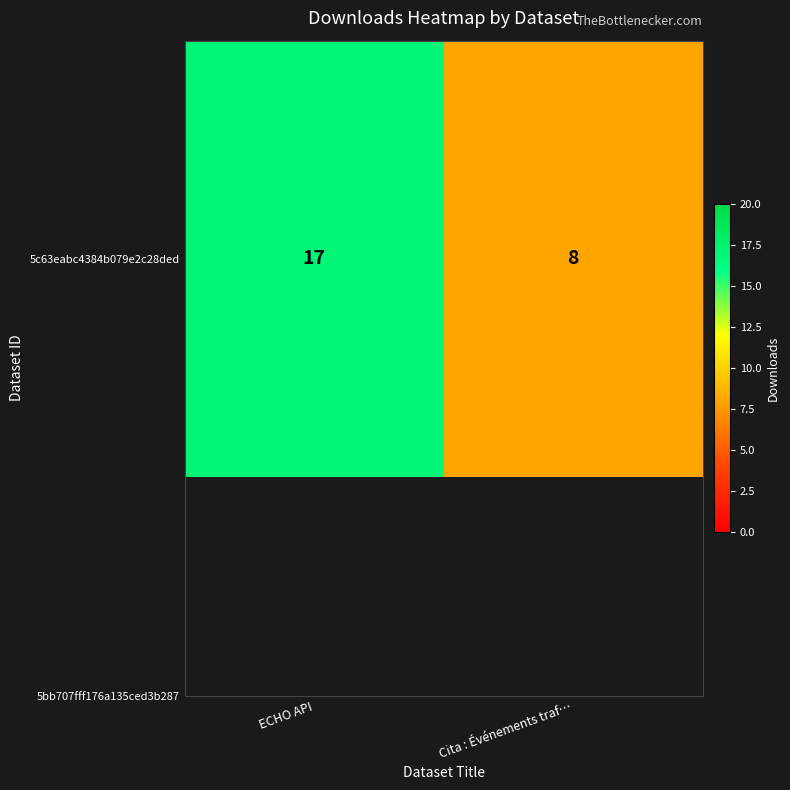

What is the change in value from ECHO API to Cita : Événements traf…?

-9